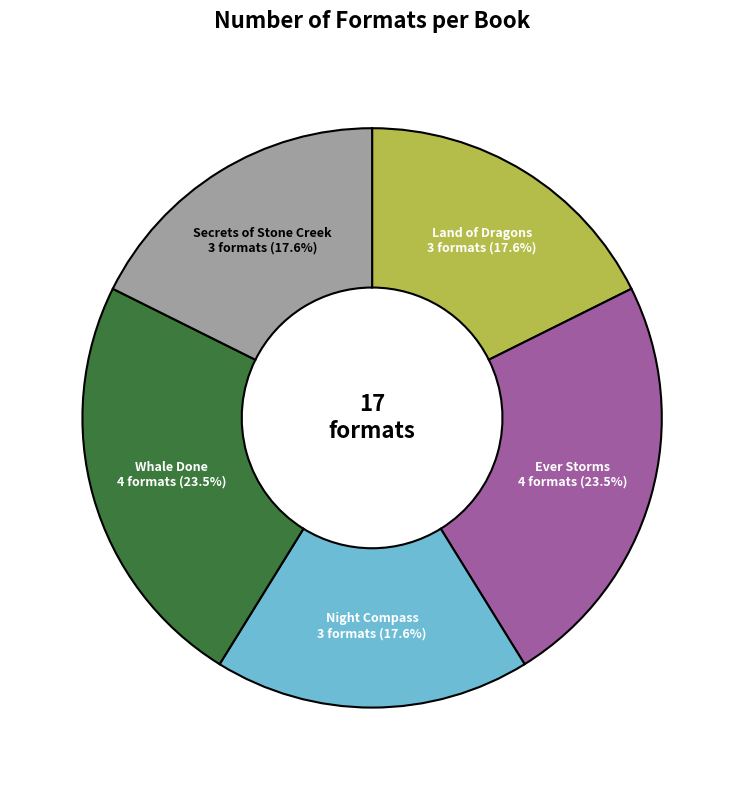

Does any single category account for the majority?

No